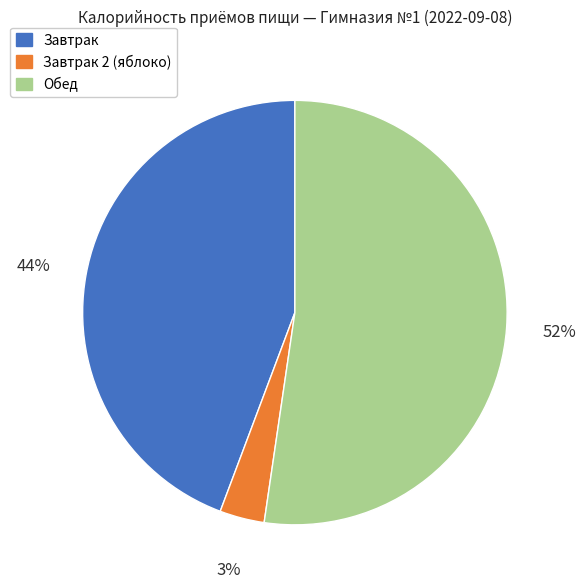

To the nearest percent, what is the difference between the largest and smallest slice percentages?

49%